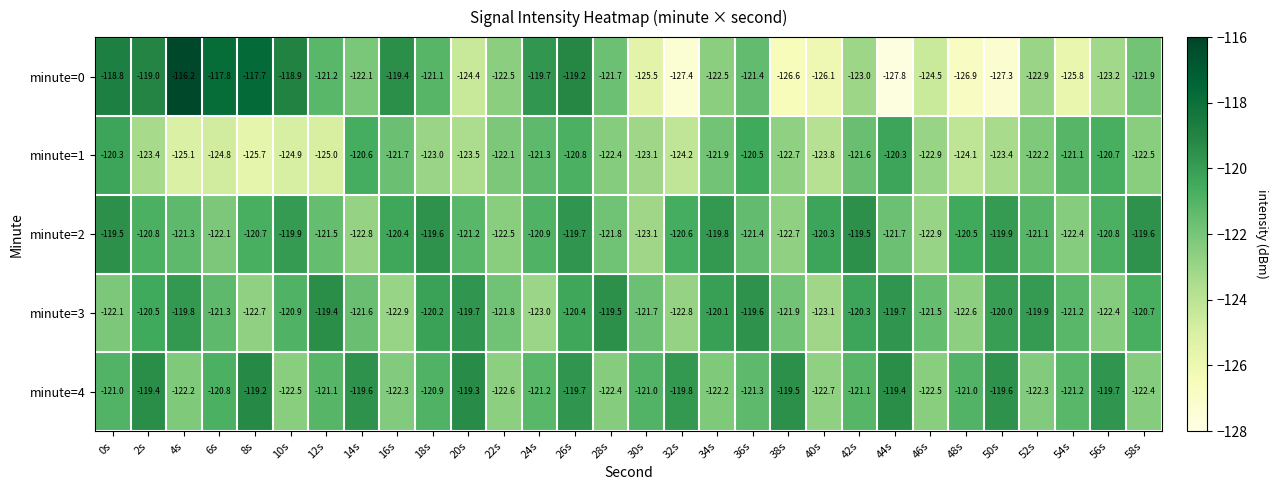

What is the difference between the highest and lowest values at 22s?

0.8